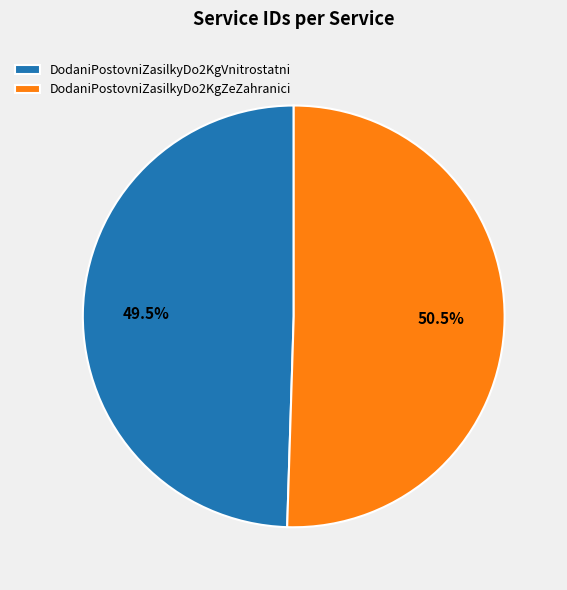

True or false: DodaniPostovniZasilkyDo2KgVnitrostatni accounts for 35% of the total.

False